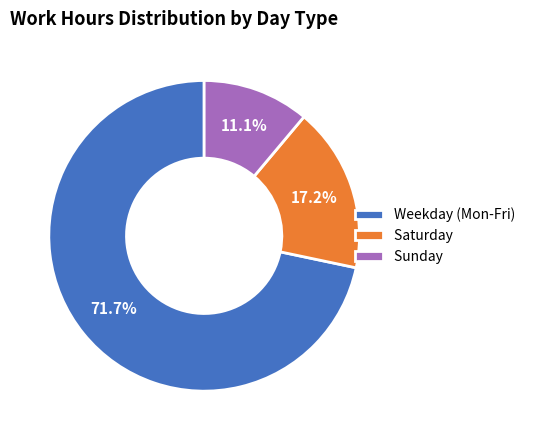

Which slice is the largest?

Weekday (Mon-Fri)